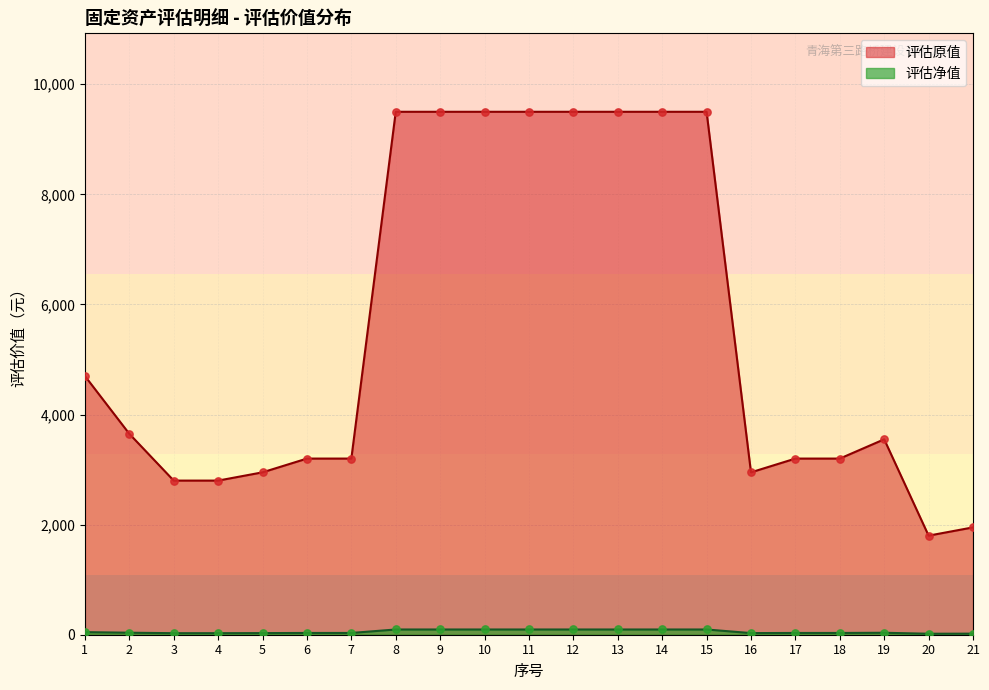

Which series contains the lowest Y value?

评估净值